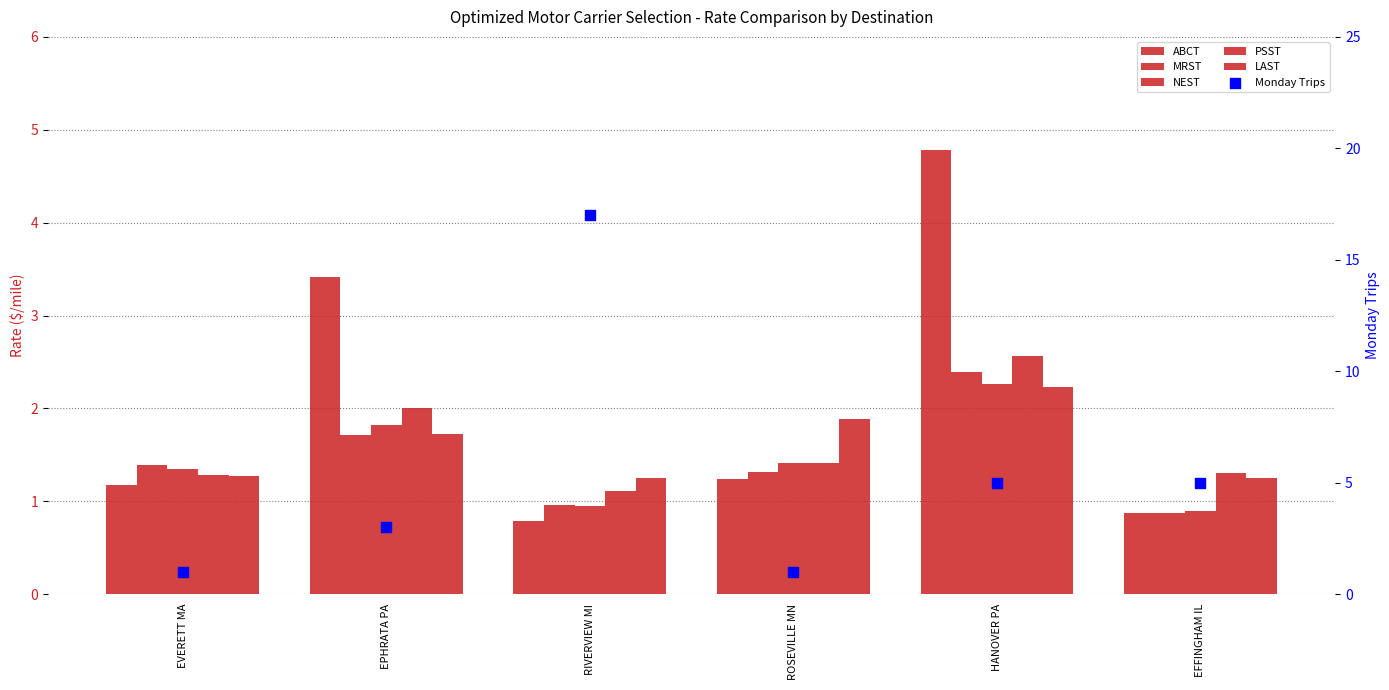

What is the total value across all series at EVERETT MA?

7.5